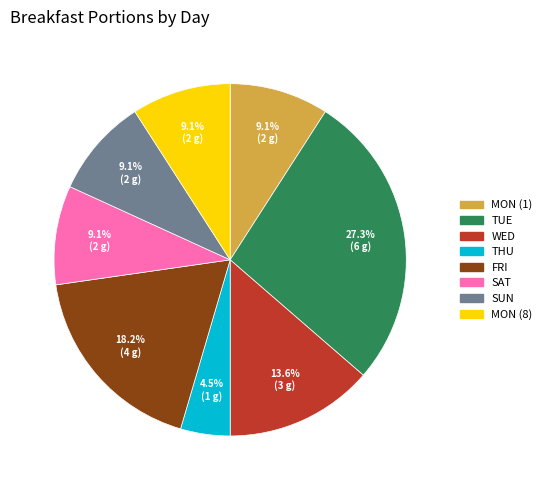

How many segments does this pie chart have?

8